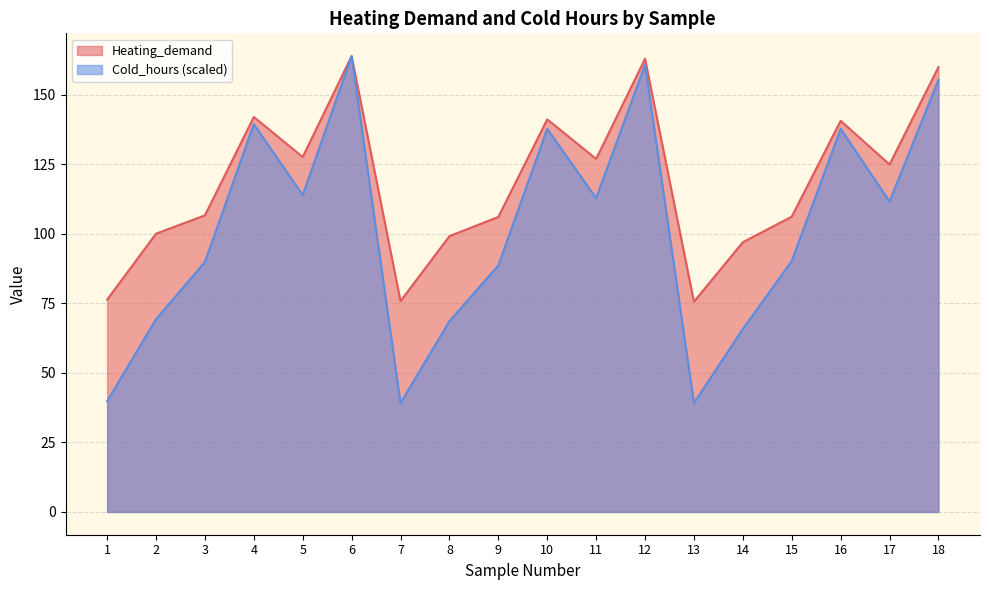

What is the value of the Heating_demand point at the 5th from the left?

127.6